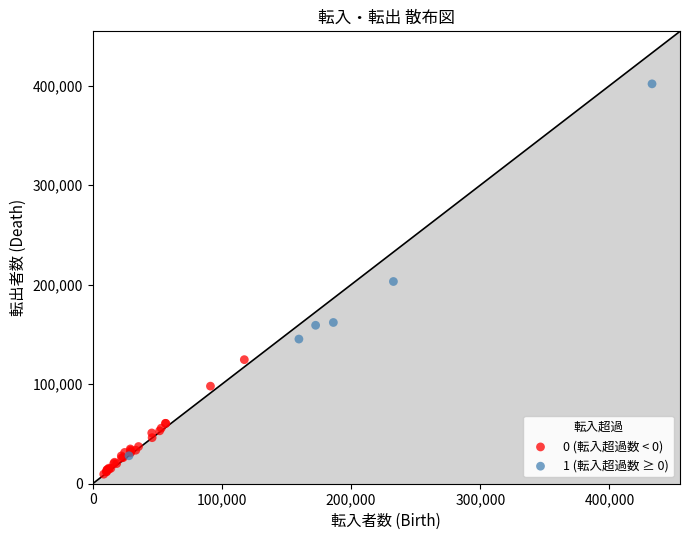

Which series contains the lowest Y value?

0 (転入超過数 < 0)